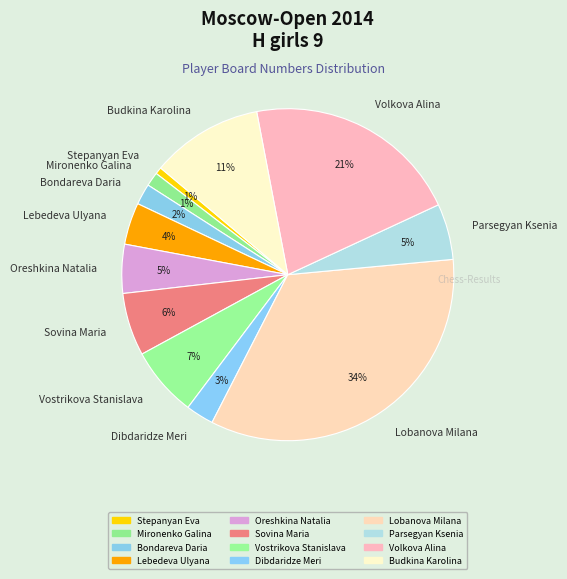

Which slice is the largest?

Lobanova Milana